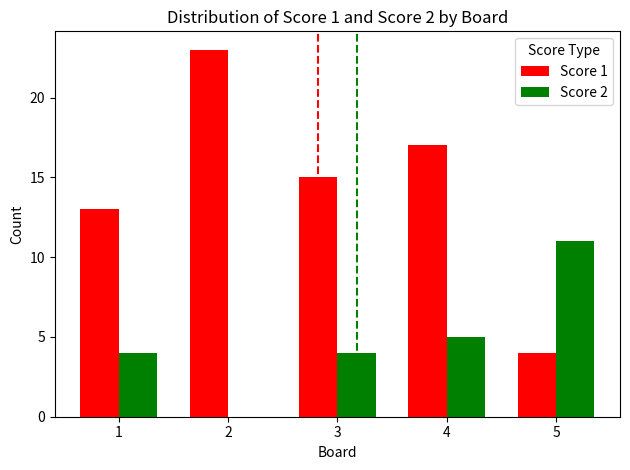

What is the sum of all Score 2 values?

24